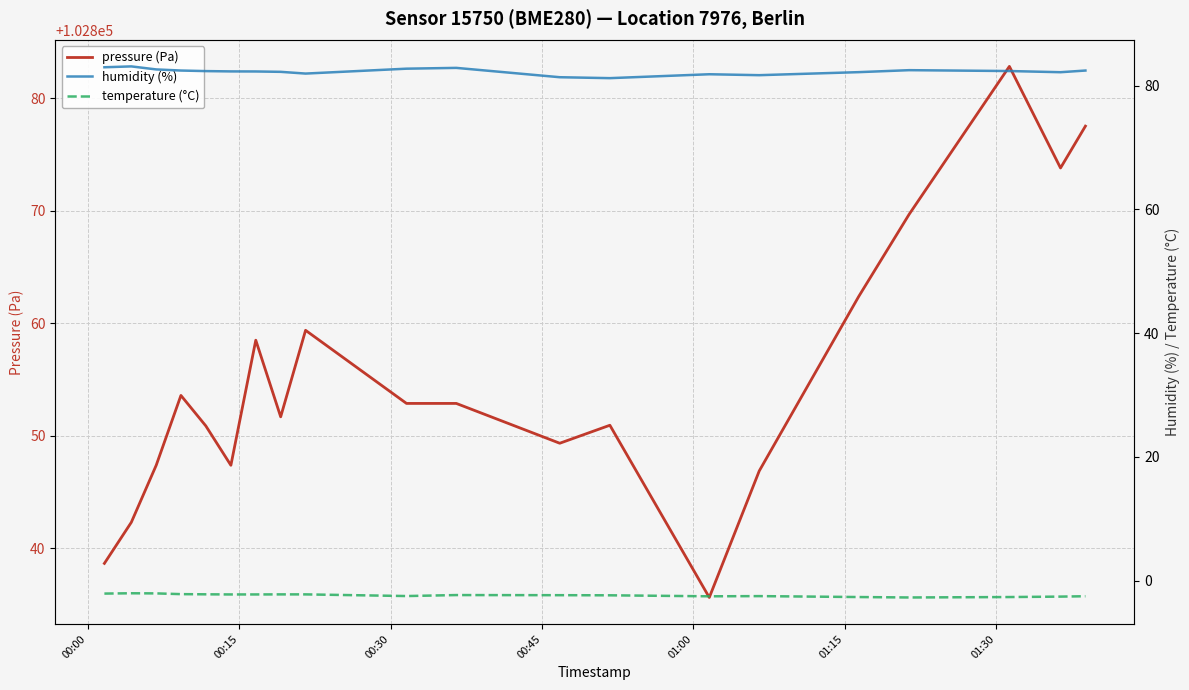

True or false: temperature (°C) and pressure (Pa) intersect in this chart.

False